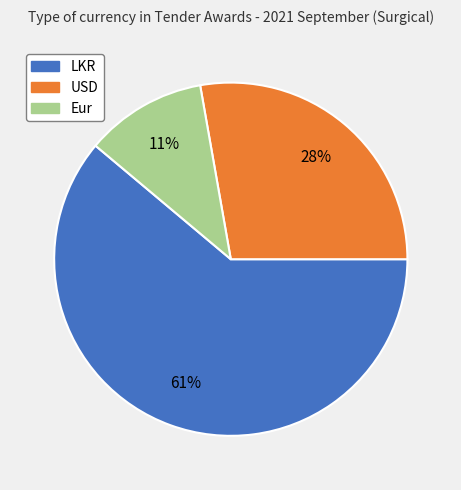

Approximately how many times larger is the value at USD compared to LKR?

0.5